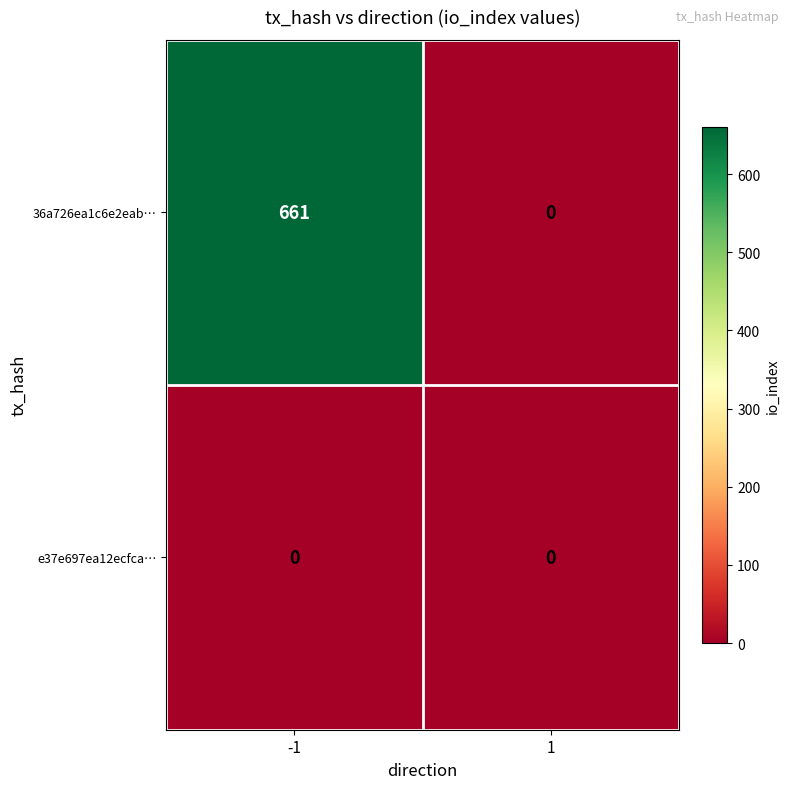

Reading left to right, list all the values displayed in this chart.

36a726ea1c6e2eab…: -1=661	1=0
e37e697ea12ecfca…: -1=0	1=0